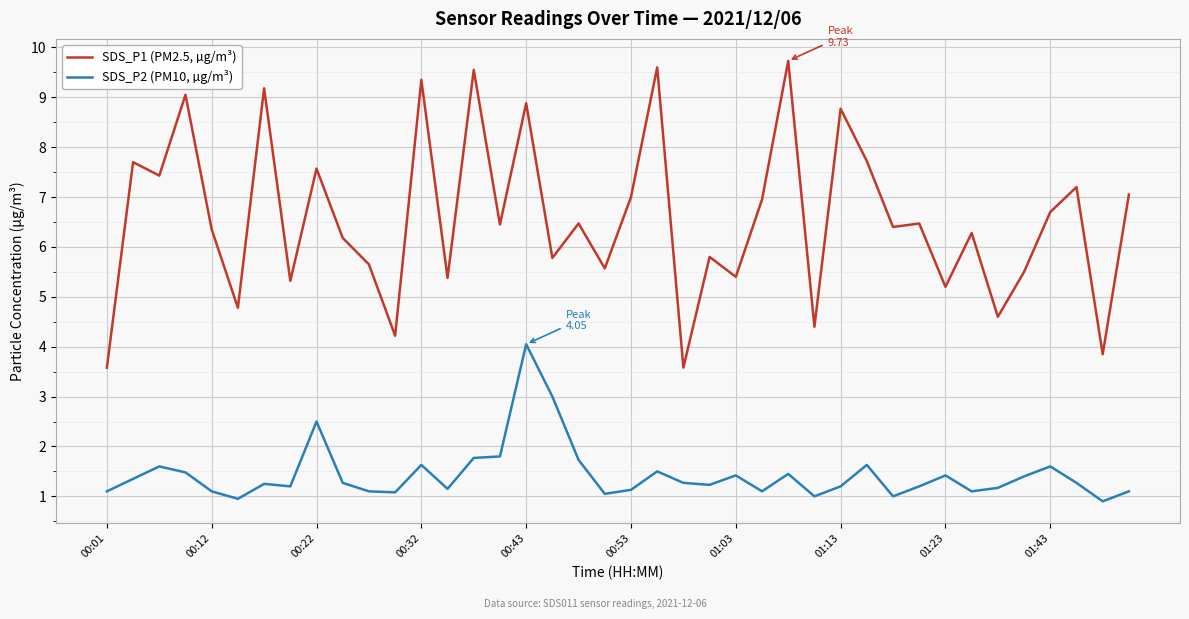

Is this an area chart (filled region under the line)?

No